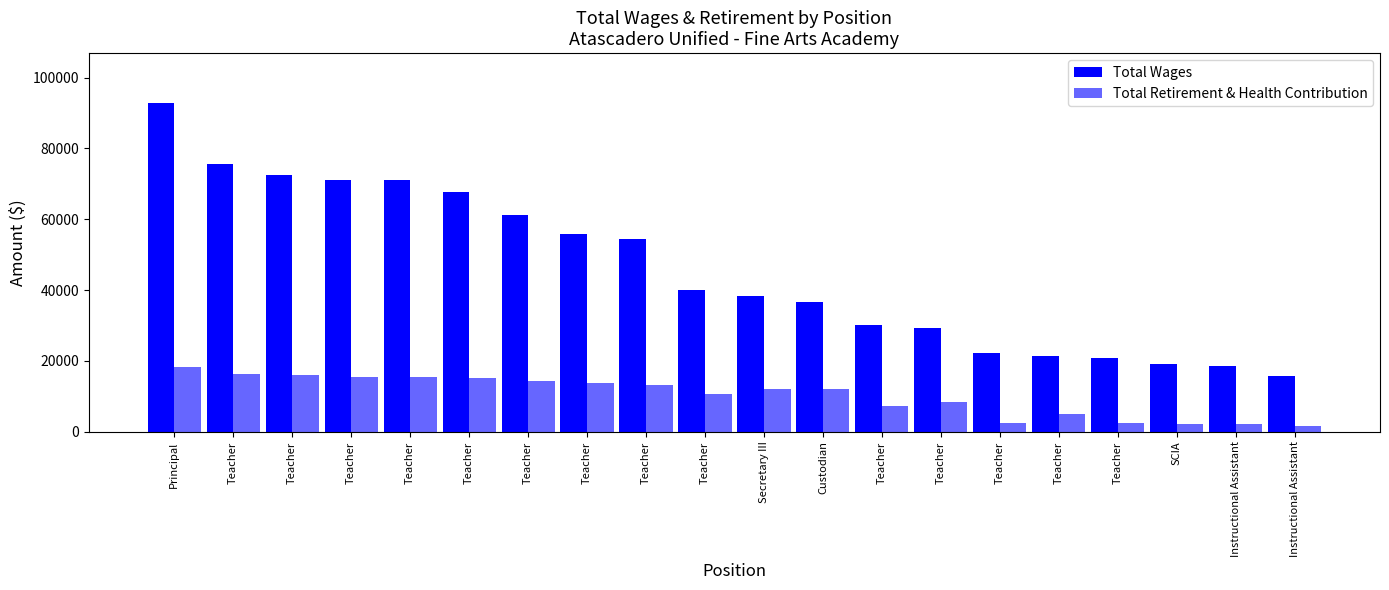

List the series in order of their overall mean, highest first.

Total Wages, Total Retirement & Health Contribution